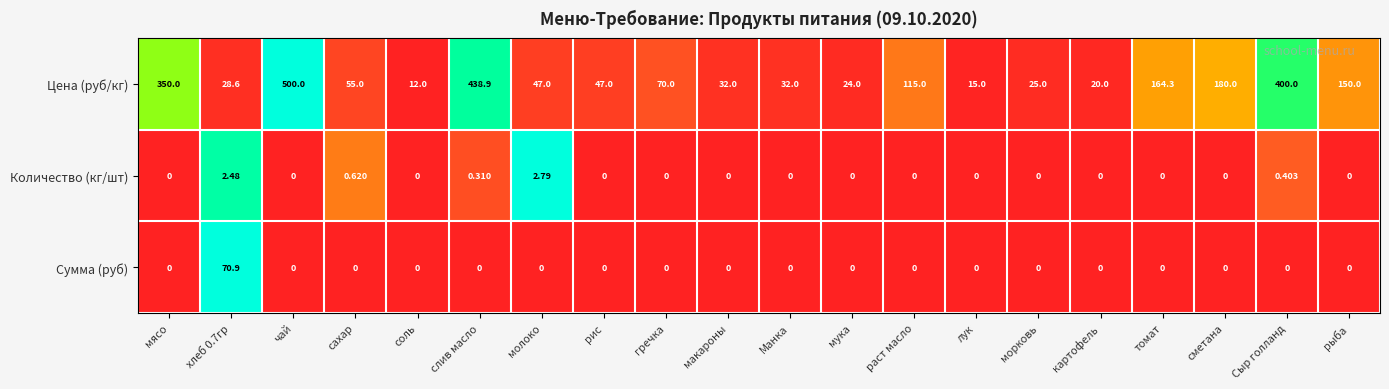

Which series has the widest spread of values?

Цена (руб/кг)